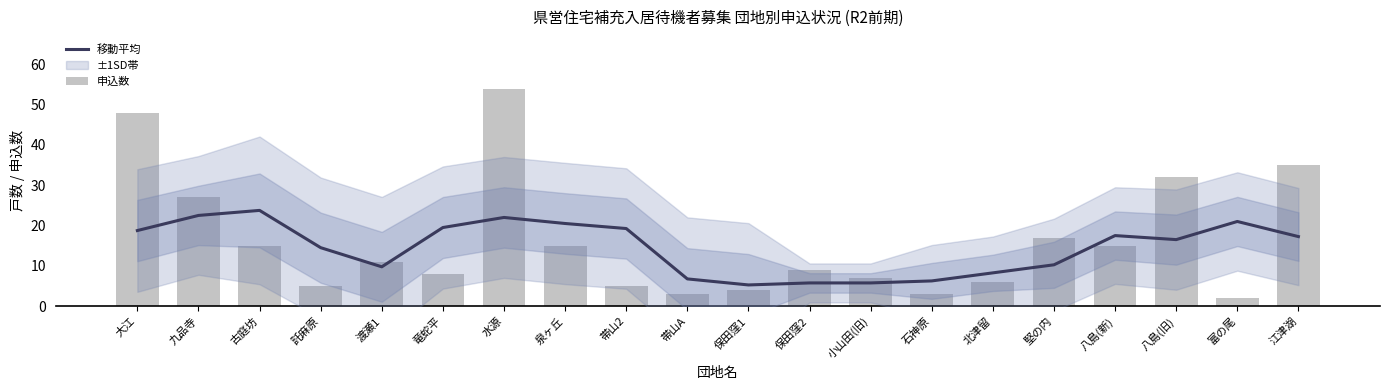

What is the average value of the 申込数 series?

16.1